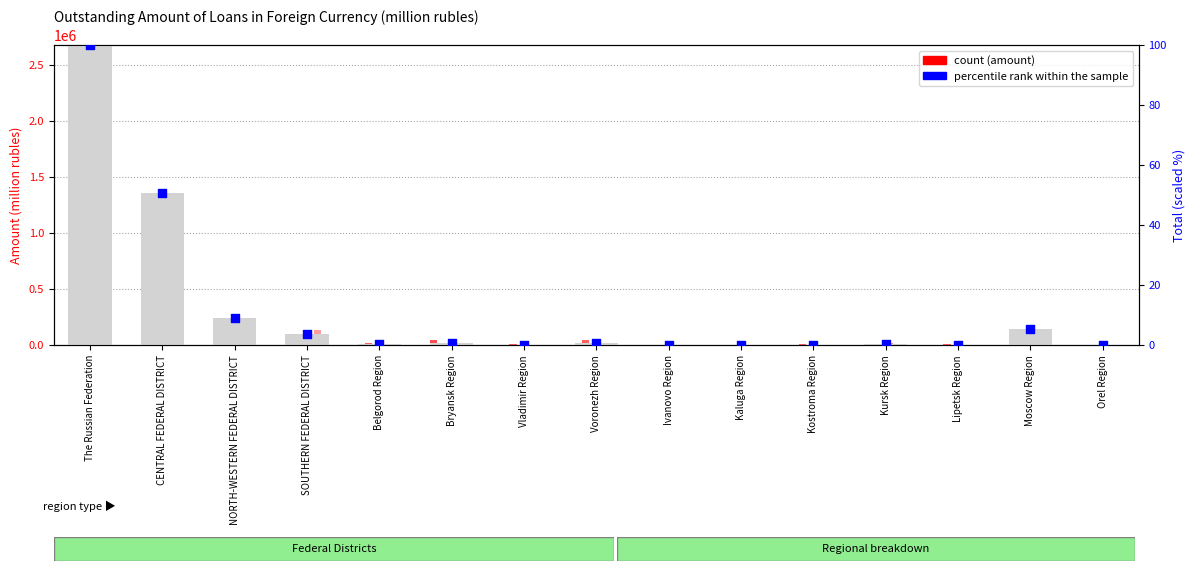

What is the total value across all series at Kursk Region?

17194.2